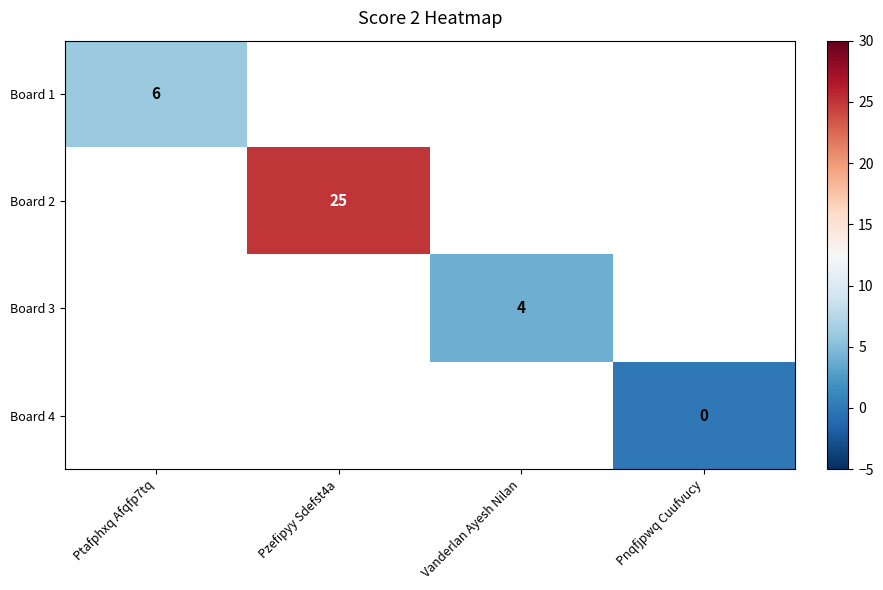

Count the number of data series in this chart.

4